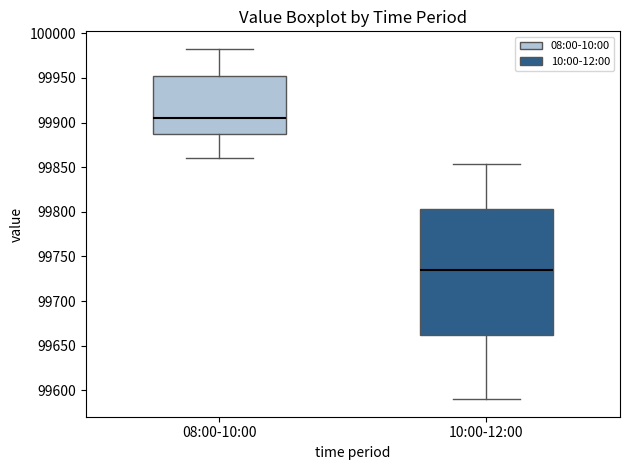

Reading left to right, read every box against the y-axis: the position of its median line, the range the box covers, and the ends of its whiskers. The values are not printed on the chart, so give them approximately, as read against the axis.

08:00-10:00: median 99905, box 99885 to 99950, whiskers 99860 to 99985
10:00-12:00: median 99735, box 99665 to 99805, whiskers 99590 to 99855